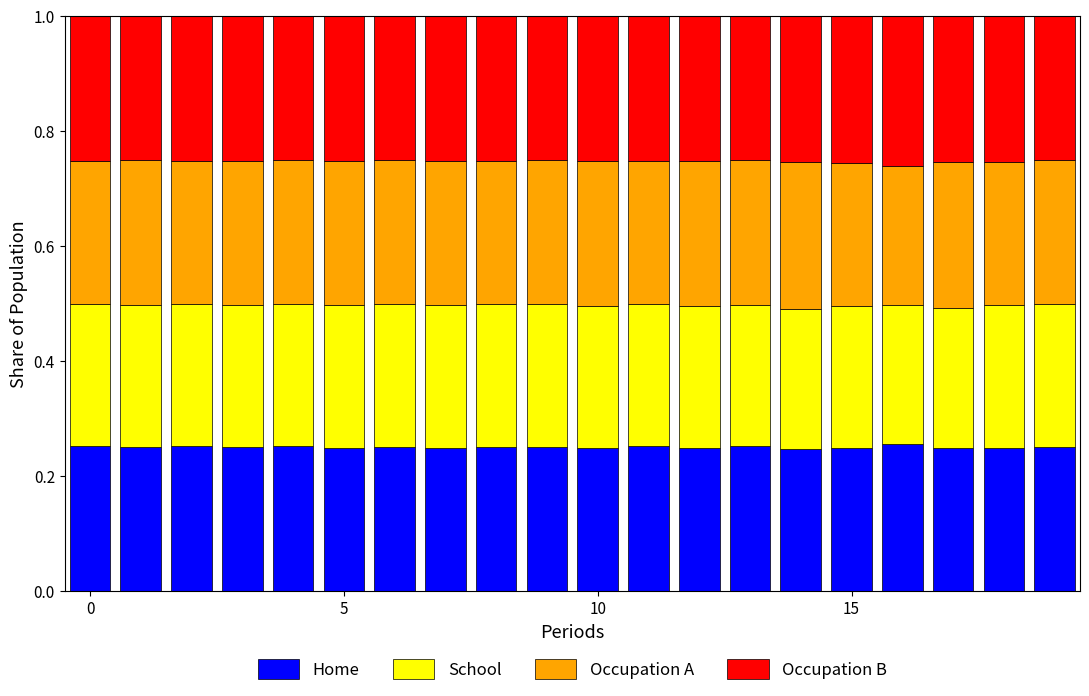

Are the bars horizontal?

No